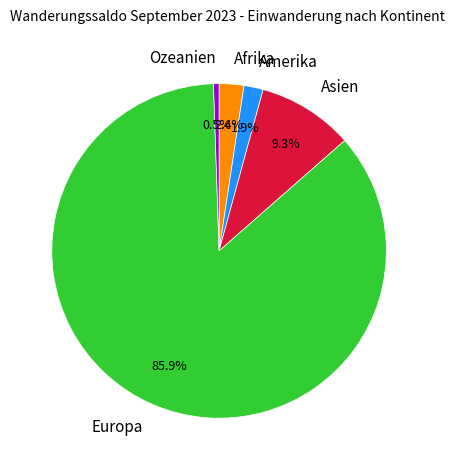

To the nearest percent, what is the difference between the largest and smallest slice percentages?

85%